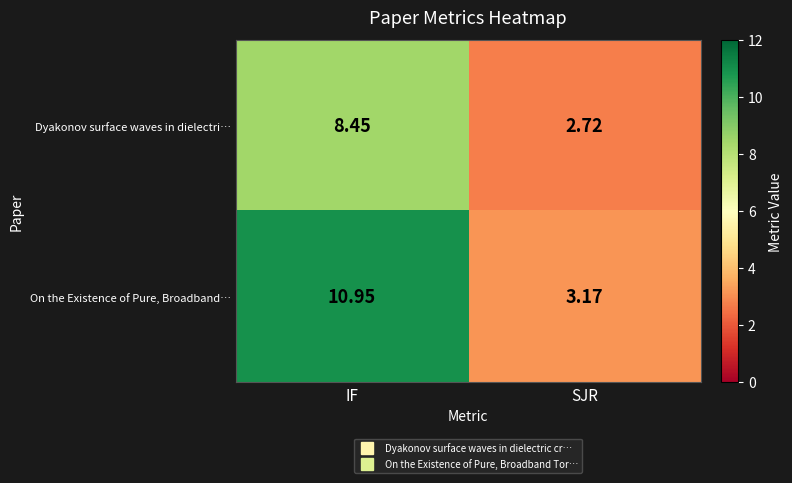

Which series has the largest range (max minus min)?

On the Existence of Pure, Broadband…